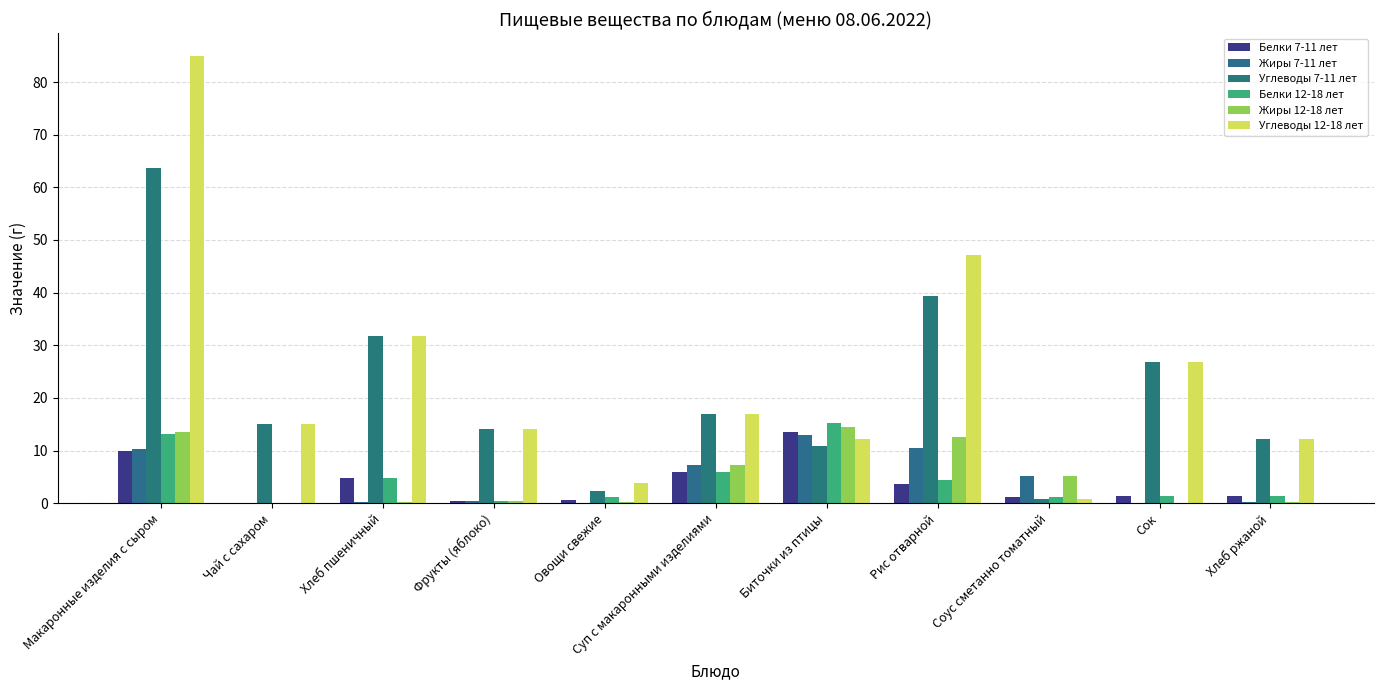

How many groups of bars are there?

11